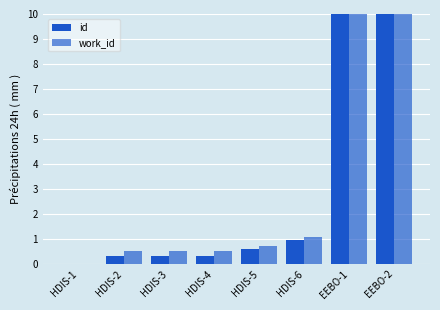

Which category has the lowest value across all series?

HDIS-1